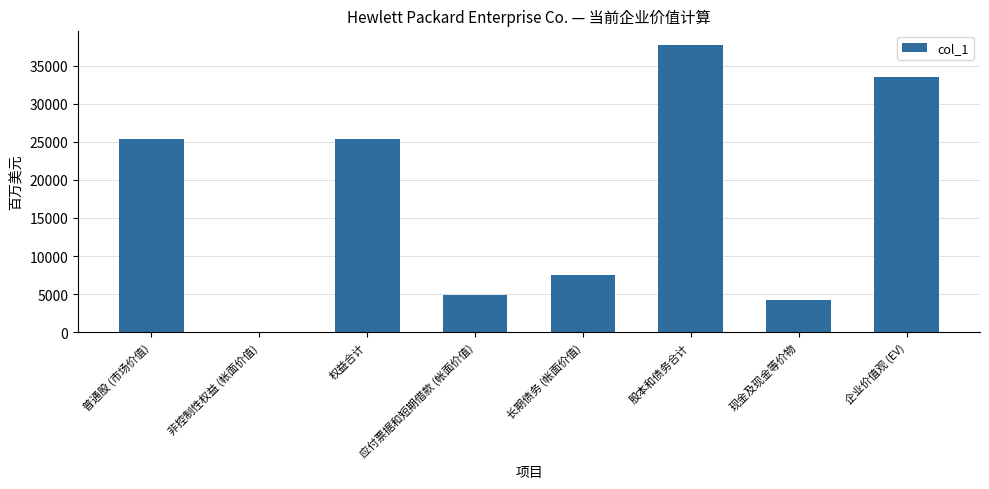

Where is the data nearest to the value 18892?

普通股 (市场价值)